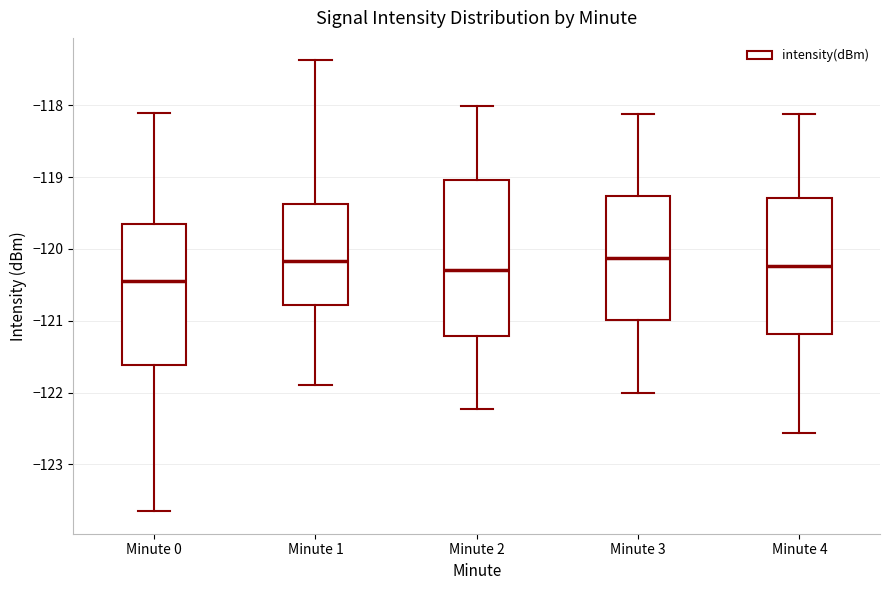

Comparing the boxes themselves (not the whiskers), which one is the tallest?

Minute 2